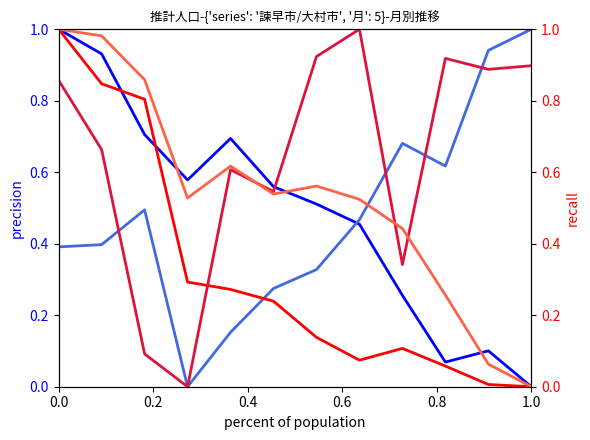

How many values in the 諫早市 series exceed 0?

11